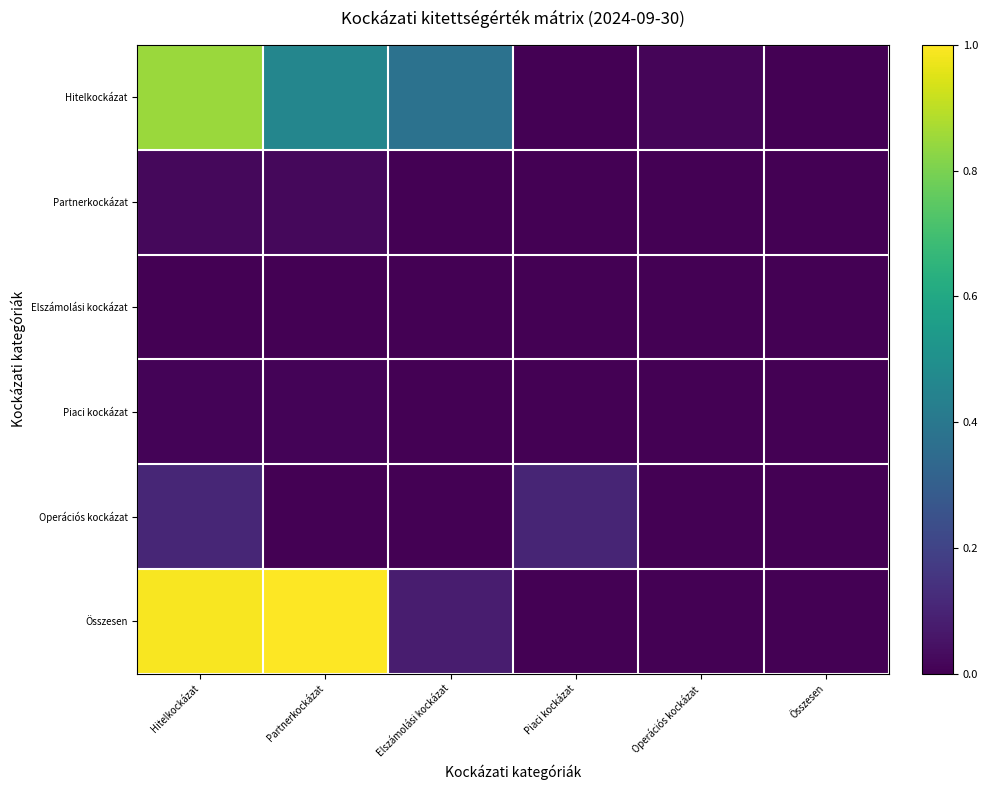

Reading left to right, list all the values displayed in this chart.

Hitelkockázat: Hitelkockázat=0.9	Partnerkockázat=0.5	Elszámolási kockázat=0.4	Piaci kockázat=0.0	Operációs kockázat=0.0	Összesen=0.0
Partnerkockázat: Hitelkockázat=0.0	Partnerkockázat=0.0	Elszámolási kockázat=0.0	Piaci kockázat=0.0	Operációs kockázat=0.0	Összesen=0.0
Elszámolási kockázat: Hitelkockázat=0.0	Partnerkockázat=0.0	Elszámolási kockázat=0.0	Piaci kockázat=0.0	Operációs kockázat=0.0	Összesen=0.0
Piaci kockázat: Hitelkockázat=0.0	Partnerkockázat=0.0	Elszámolási kockázat=0.0	Piaci kockázat=0.0	Operációs kockázat=0.0	Összesen=0.0
Operációs kockázat: Hitelkockázat=0.1	Partnerkockázat=0.0	Elszámolási kockázat=0.0	Piaci kockázat=0.1	Operációs kockázat=0.0	Összesen=0.0
Összesen: Hitelkockázat=1.0	Partnerkockázat=1.0	Elszámolási kockázat=0.1	Piaci kockázat=0.0	Operációs kockázat=0.0	Összesen=0.0